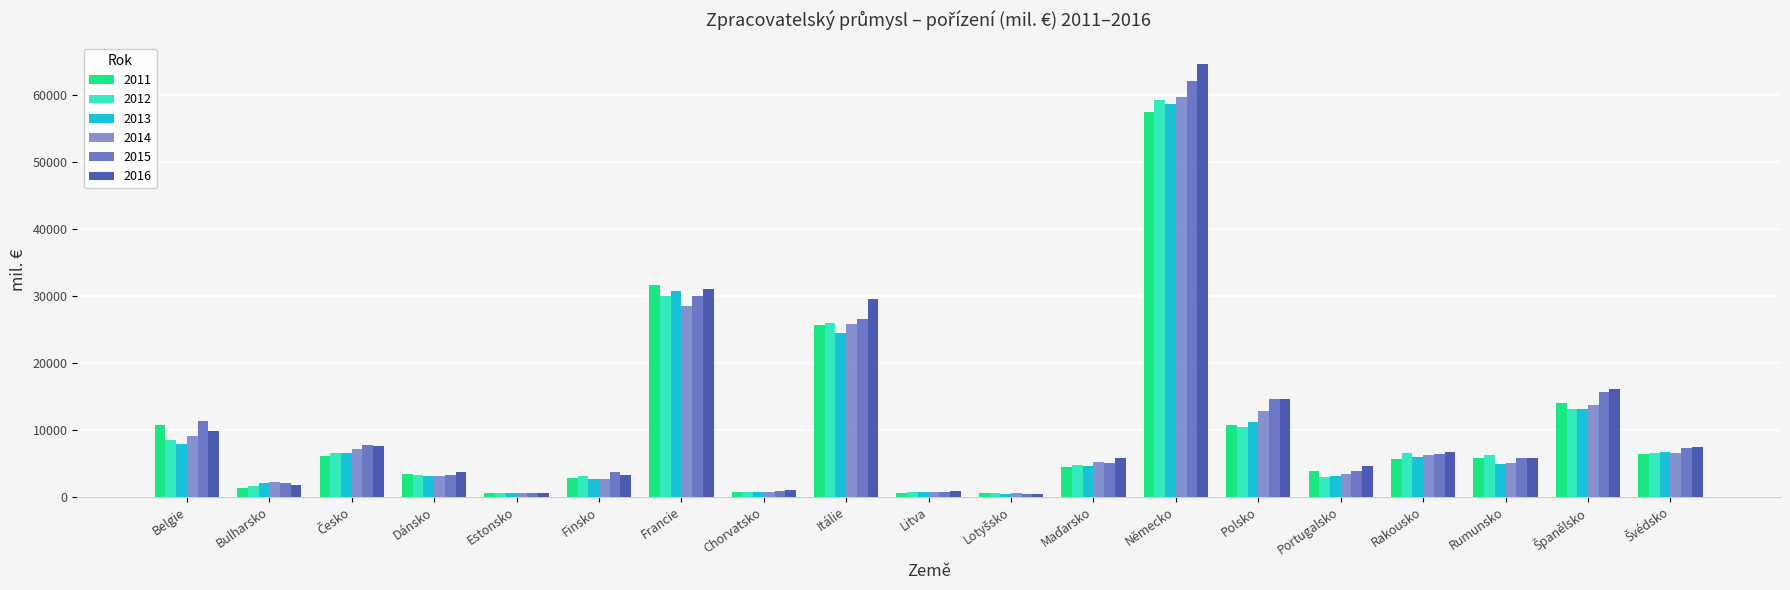

What is the greatest value displayed?

64562.8